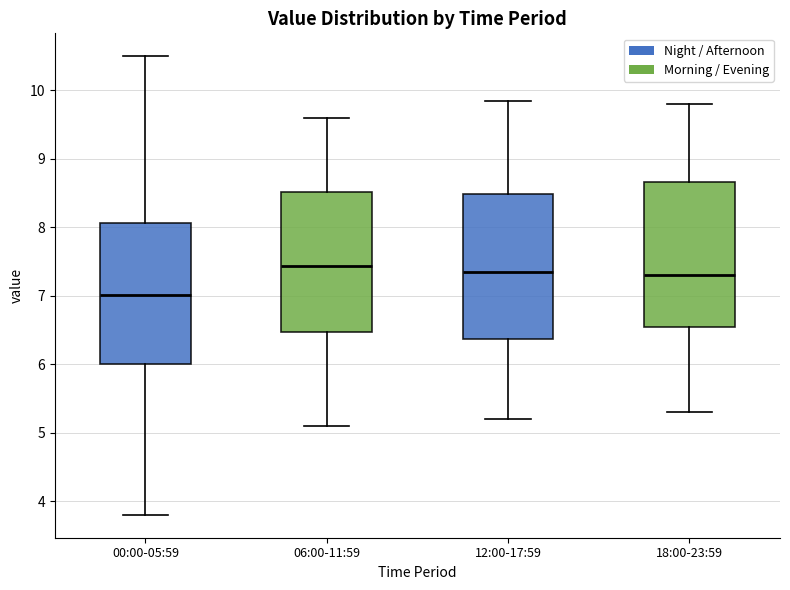

Reading left to right, read every box against the y-axis: the position of its median line, the range the box covers, and the ends of its whiskers. The values are not printed on the chart, so give them approximately, as read against the axis.

00:00-05:59: median 7.0, box 6.0 to 8.1, whiskers 3.8 to 10.5
06:00-11:59: median 7.4, box 6.5 to 8.5, whiskers 5.1 to 9.6
12:00-17:59: median 7.4, box 6.4 to 8.5, whiskers 5.2 to 9.9
18:00-23:59: median 7.3, box 6.5 to 8.7, whiskers 5.3 to 9.8